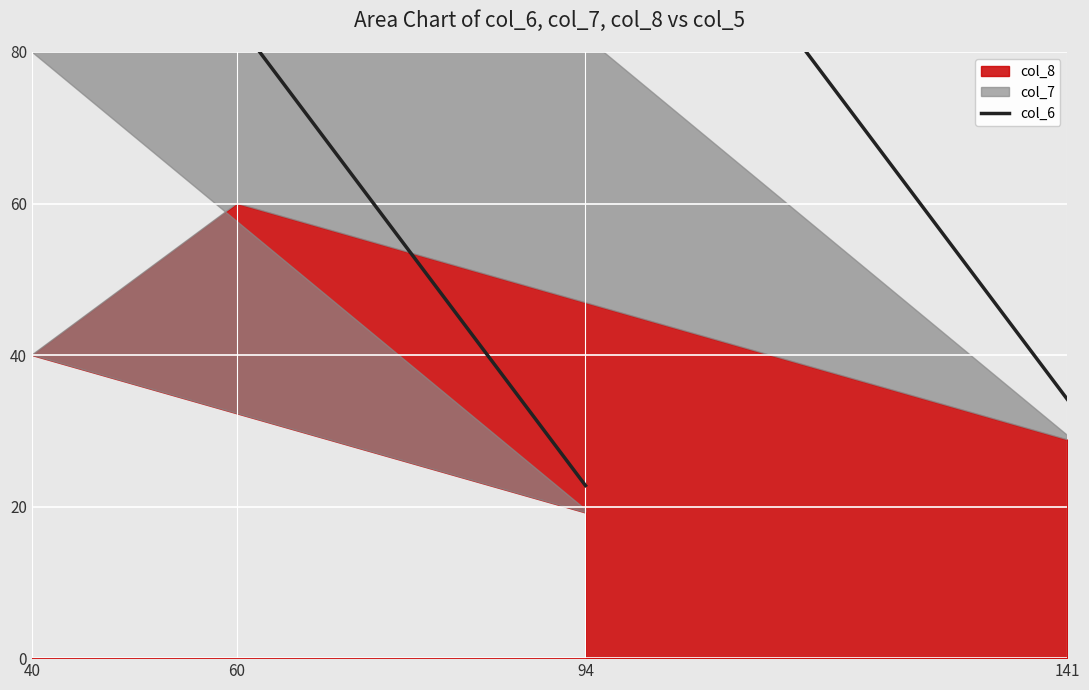

True or false: the data shows 120.0 at 40.

True